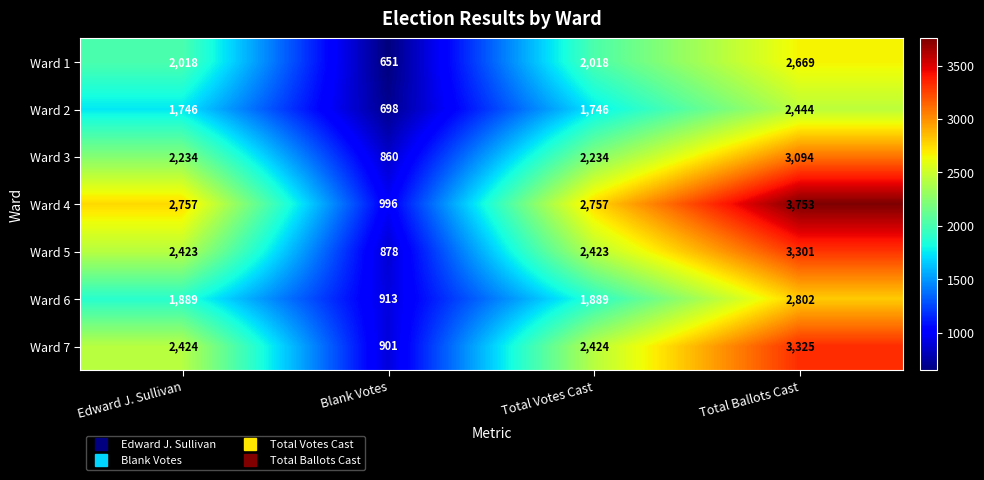

Which series has the widest spread of values?

Ward 4